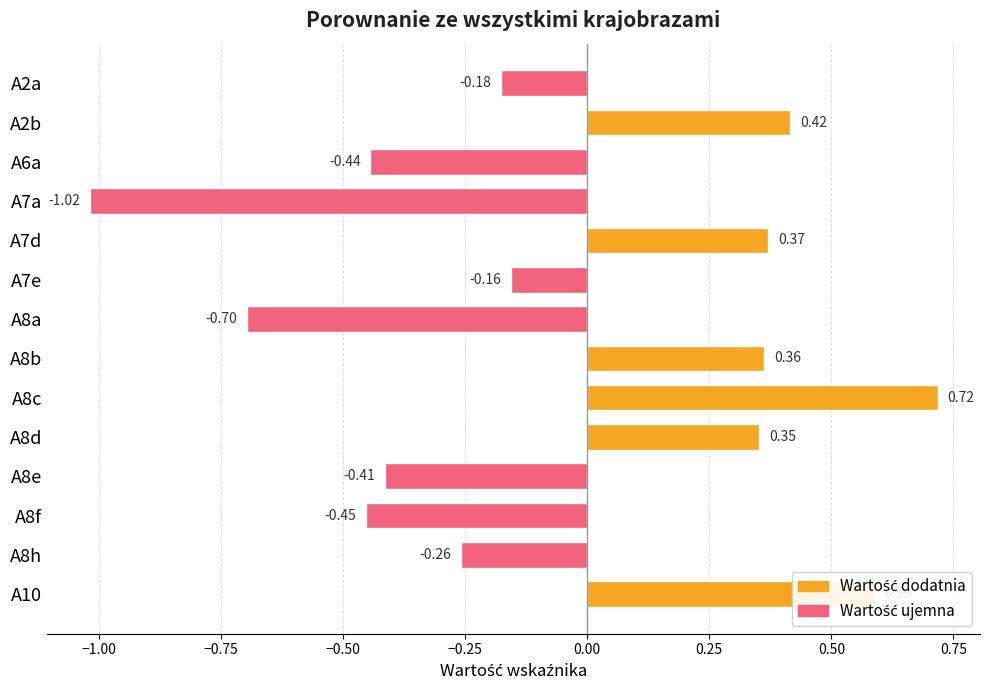

List the labels in order of value, smallest first.

A7a, A8a, A8f, A6a, A8e, A8h, A2a, A7e, A8d, A8b, A7d, A2b, A10, A8c